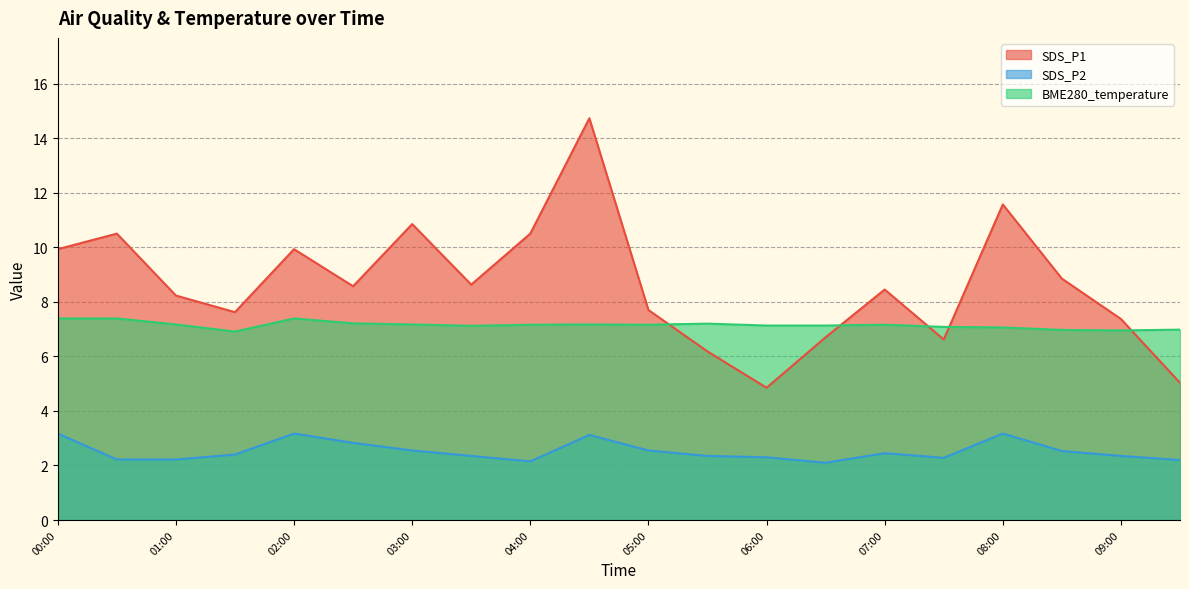

At how many categories does at least one series exceed 11?

2